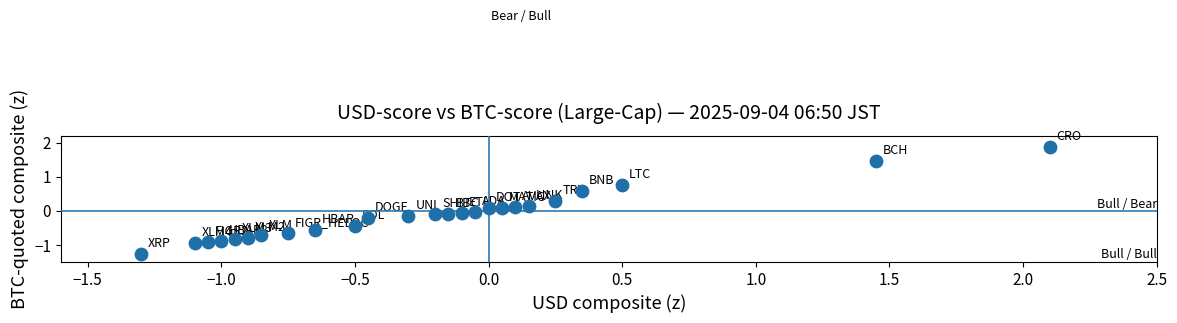

What is the range of Y values (max minus min)?

3.1